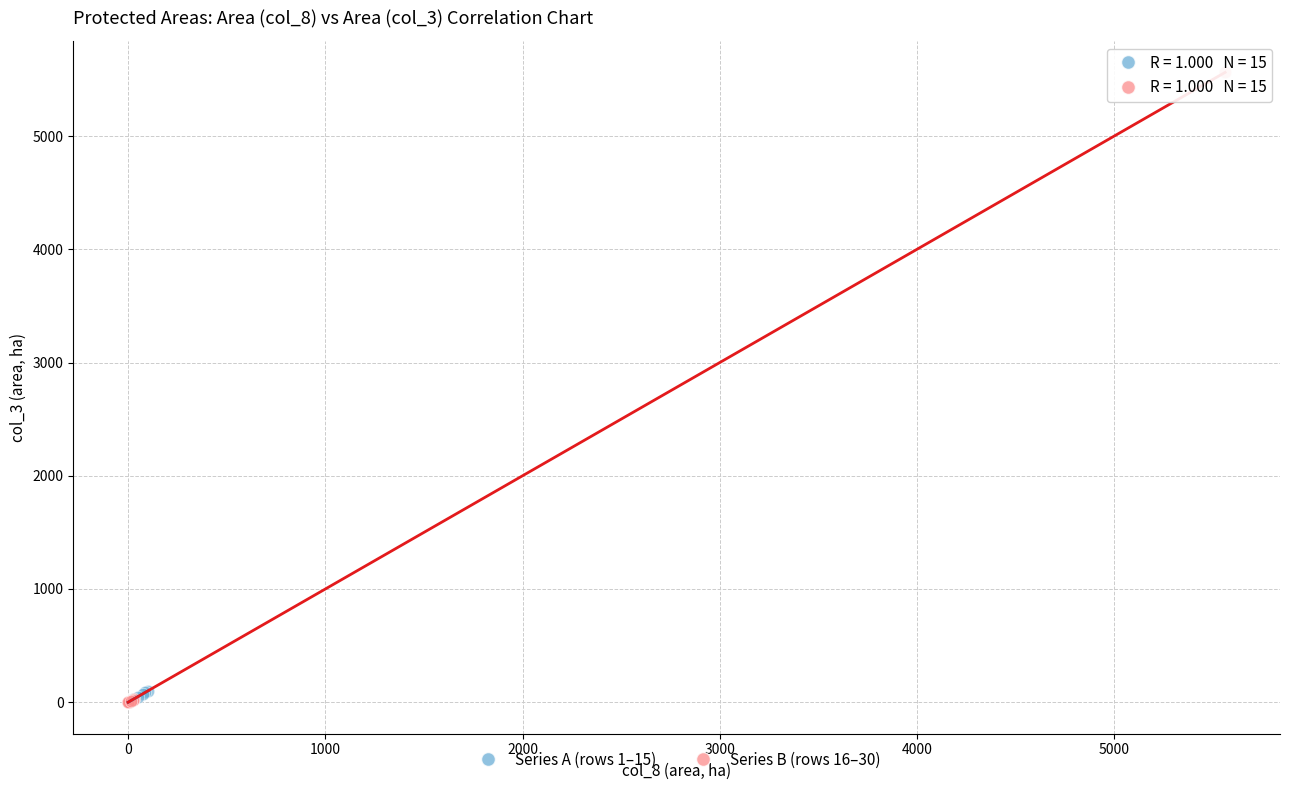

Which series contains the highest Y value?

Series B (rows 16–30)